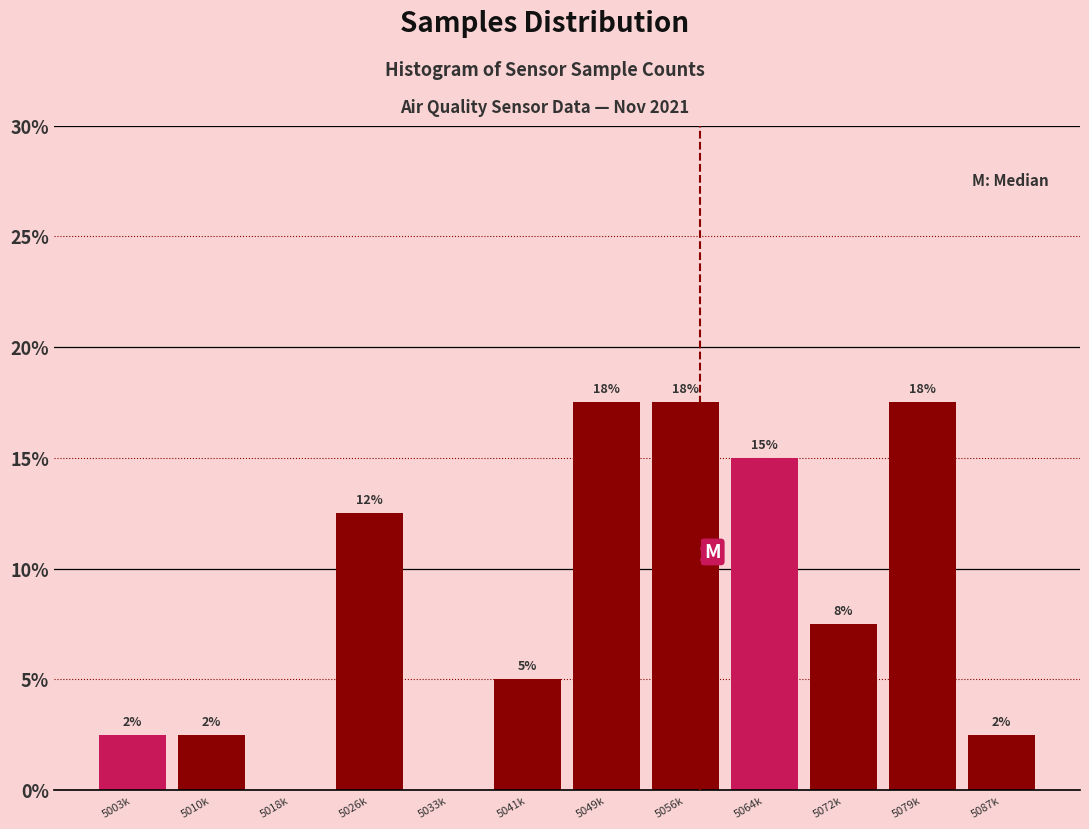

Are the bars horizontal?

No